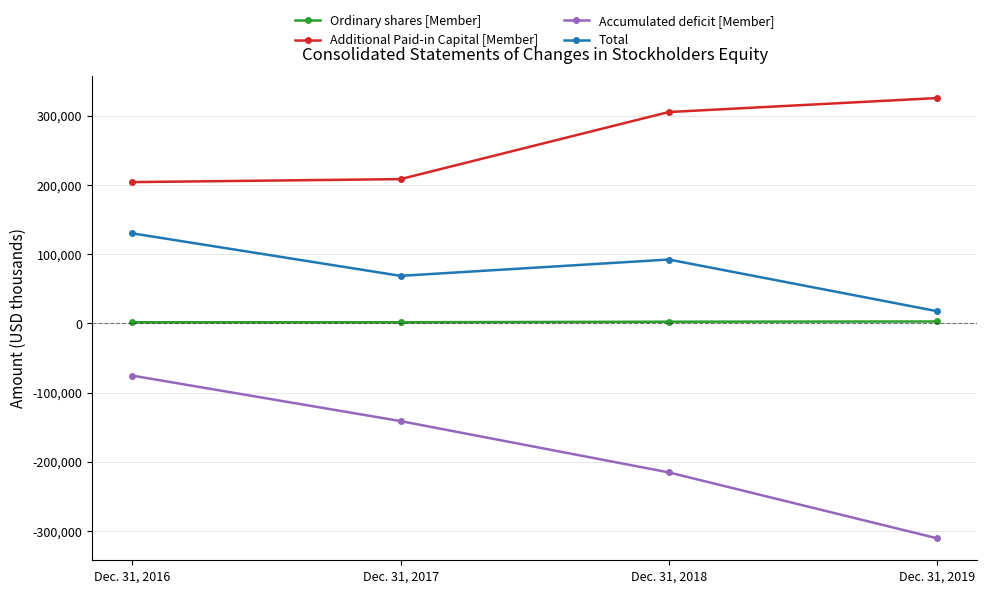

Rank the series by their maximum value, from lowest to highest.

Accumulated deficit [Member], Ordinary shares [Member], Total, Additional Paid-in Capital [Member]